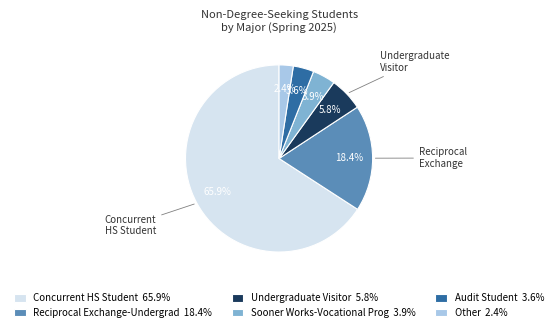

What is the ratio of the value at Reciprocal Exchange-Undergrad 18.4% to the value at Undergraduate Visitor 5.8%?

3.2